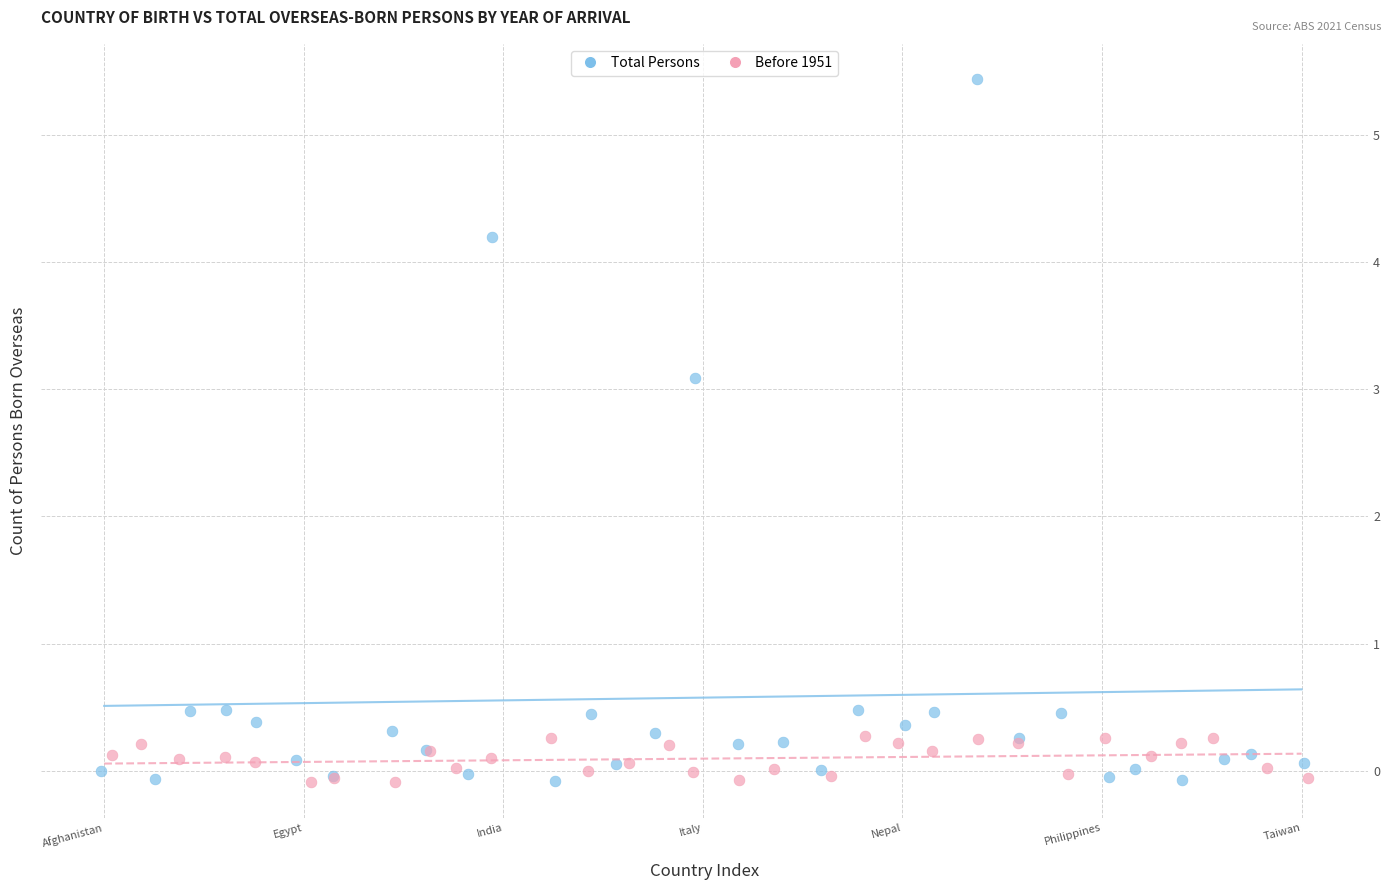

Which series contains the highest Y value?

Total Persons